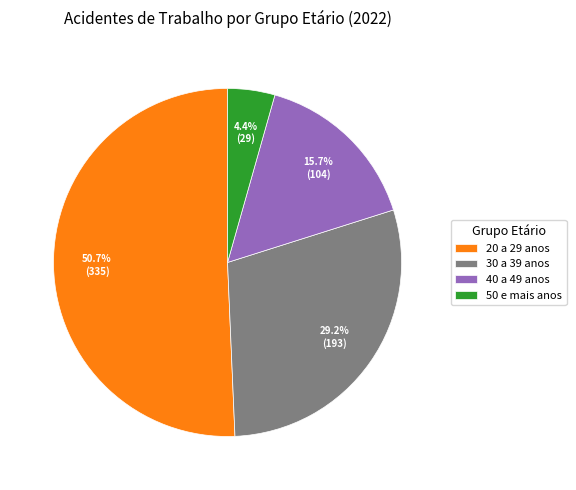

Which has a higher value, 30 a 39 anos or 20 a 29 anos?

20 a 29 anos